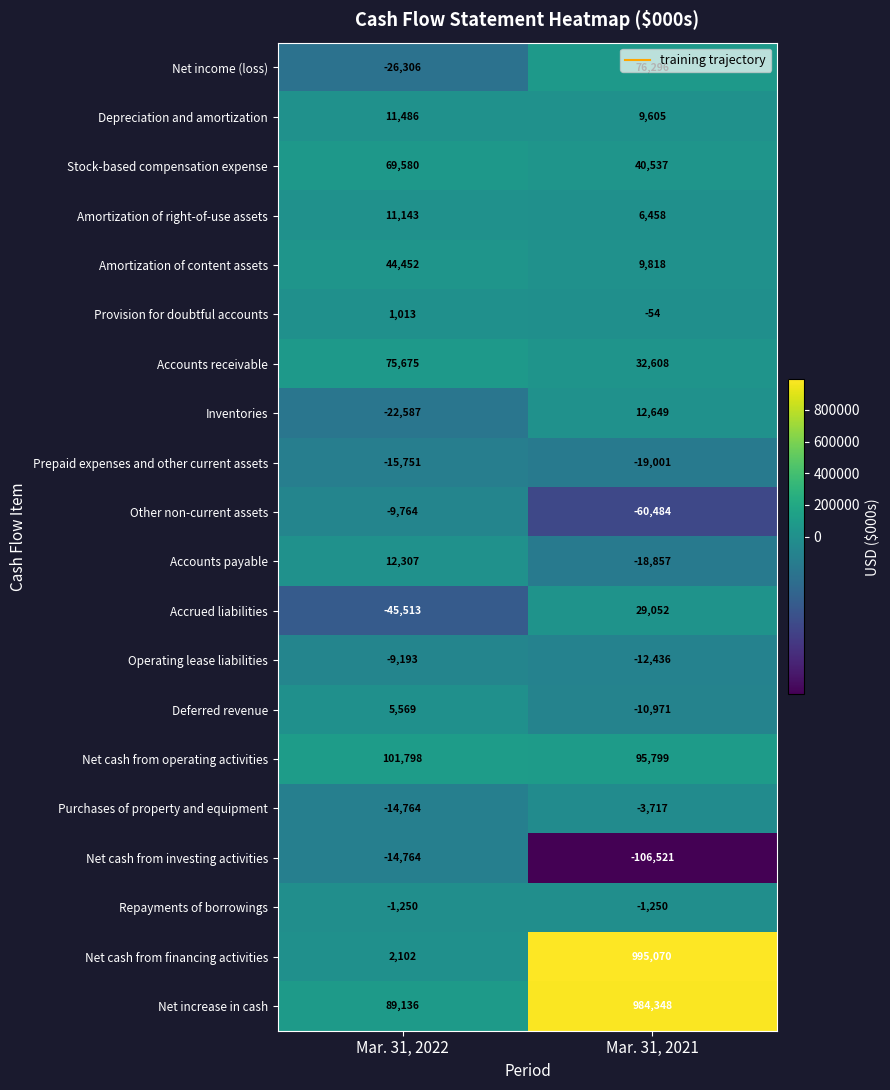

What is the smallest value displayed?

-106521